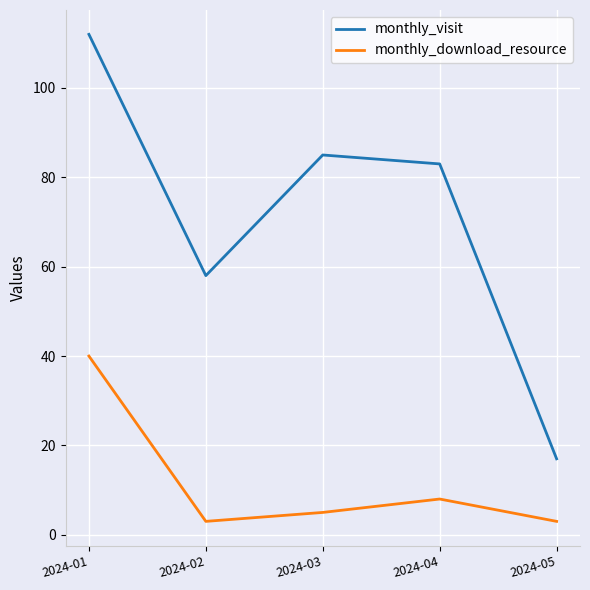

Reading left to right, extract all data points from this chart.

monthly_visit: 112	58	85	83	17
monthly_download_resource: 40	3	5	8	3